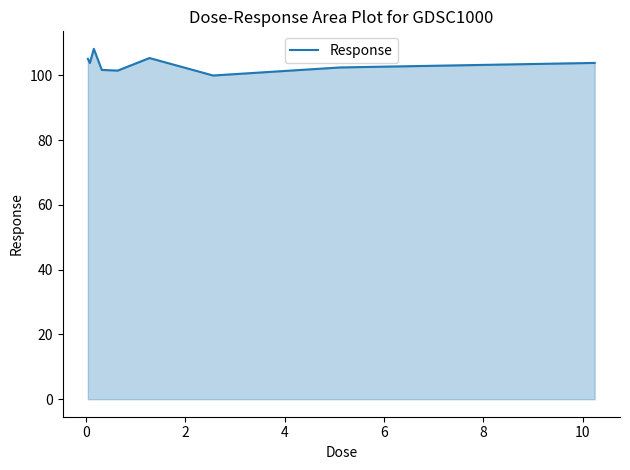

What is the minimum value shown in the chart?

100.0